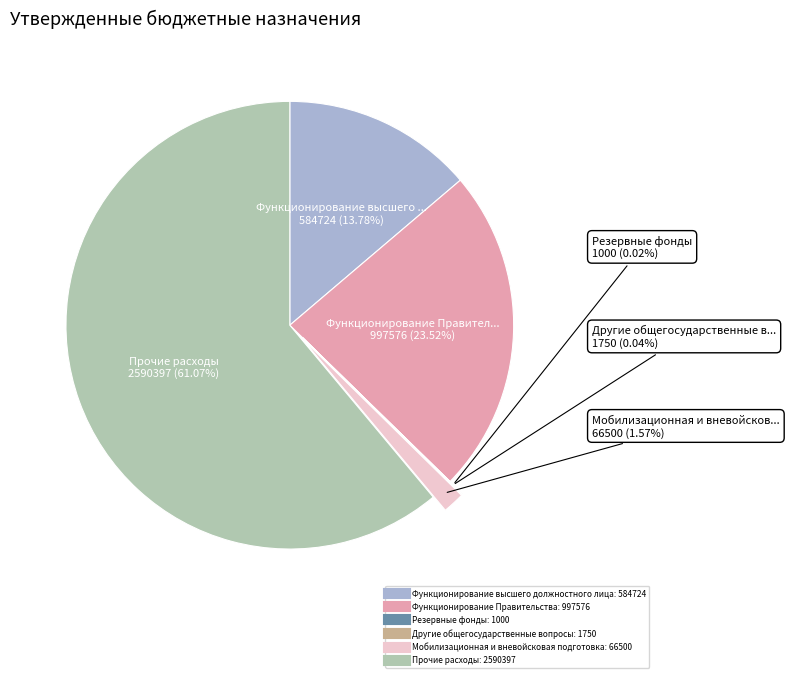

Does any single category account for the majority?

Yes